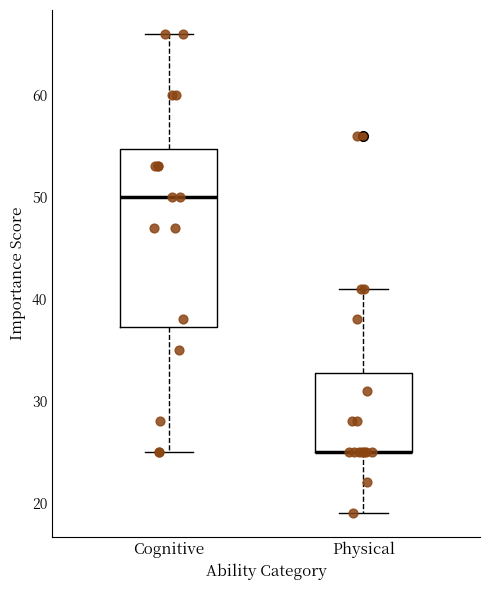

Reading left to right, transcribe this box plot: for each box, give where its median line is, the range the box spans, and where its two whiskers end, as read against the y-axis. The values are not printed on the chart, so give them approximately, as read against the axis.

Cognitive: median 50, box 37 to 55, whiskers 25 to 66
Physical: median 25 (drawn on the box's lower edge), box 25 to 33, whiskers 19 to 41